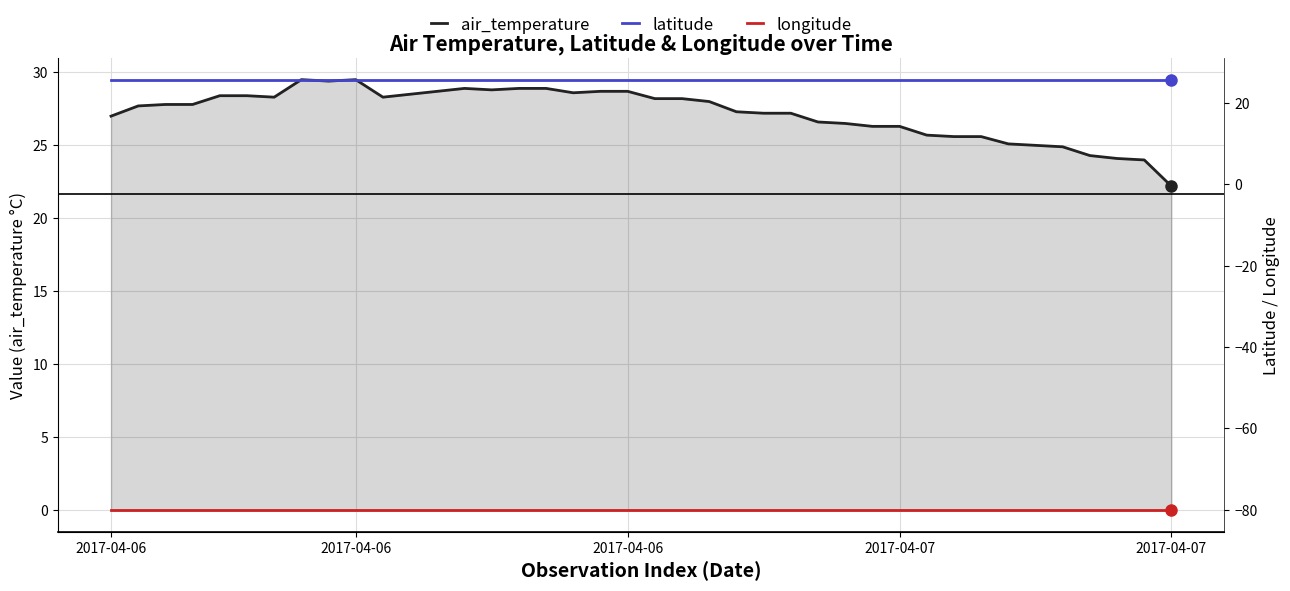

Reading left to right, extract all data points from this chart.

air_temperature: 27.0	27.7	27.8	27.8	28.4	28.4	28.3	29.5	29.4	29.5	28.3	28.5	28.7	28.9	28.8	28.9	28.9	28.6	28.7	28.7	28.2	28.2	28.0	27.3	27.2	27.2	26.6	26.5	26.3	26.3	25.7	25.6	25.6	25.1	25.0	24.9	24.3	24.1	24.0	22.2
latitude: 25.7	25.7	25.7	25.7	25.7	25.7	25.7	25.7	25.7	25.7	25.7	25.7	25.7	25.7	25.7	25.7	25.7	25.7	25.7	25.7	25.7	25.7	25.7	25.7	25.7	25.7	25.7	25.7	25.7	25.7	25.7	25.7	25.7	25.7	25.7	25.7	25.7	25.7	25.7	25.7
longitude: -80.2	-80.2	-80.2	-80.2	-80.2	-80.2	-80.2	-80.2	-80.2	-80.2	-80.2	-80.2	-80.2	-80.2	-80.2	-80.2	-80.2	-80.2	-80.2	-80.2	-80.2	-80.2	-80.2	-80.2	-80.2	-80.2	-80.2	-80.2	-80.2	-80.2	-80.2	-80.2	-80.2	-80.2	-80.2	-80.2	-80.2	-80.2	-80.2	-80.2